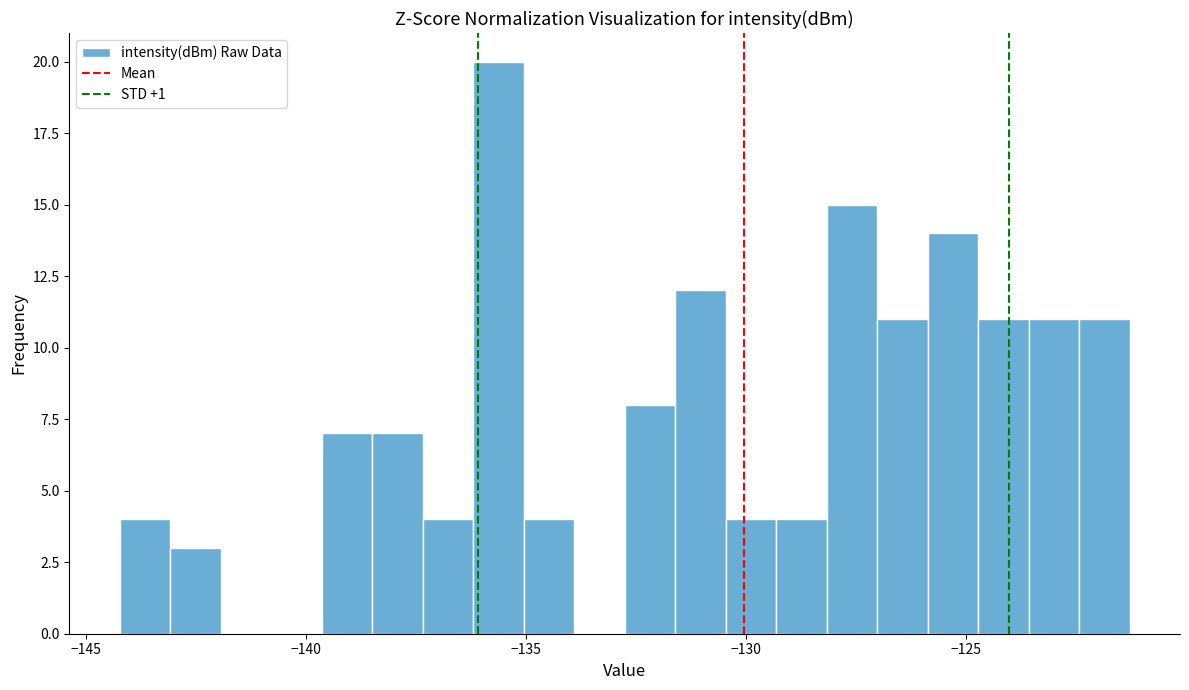

Read against the x-axis, roughly where is the centre of the tallest bar?

-135.5